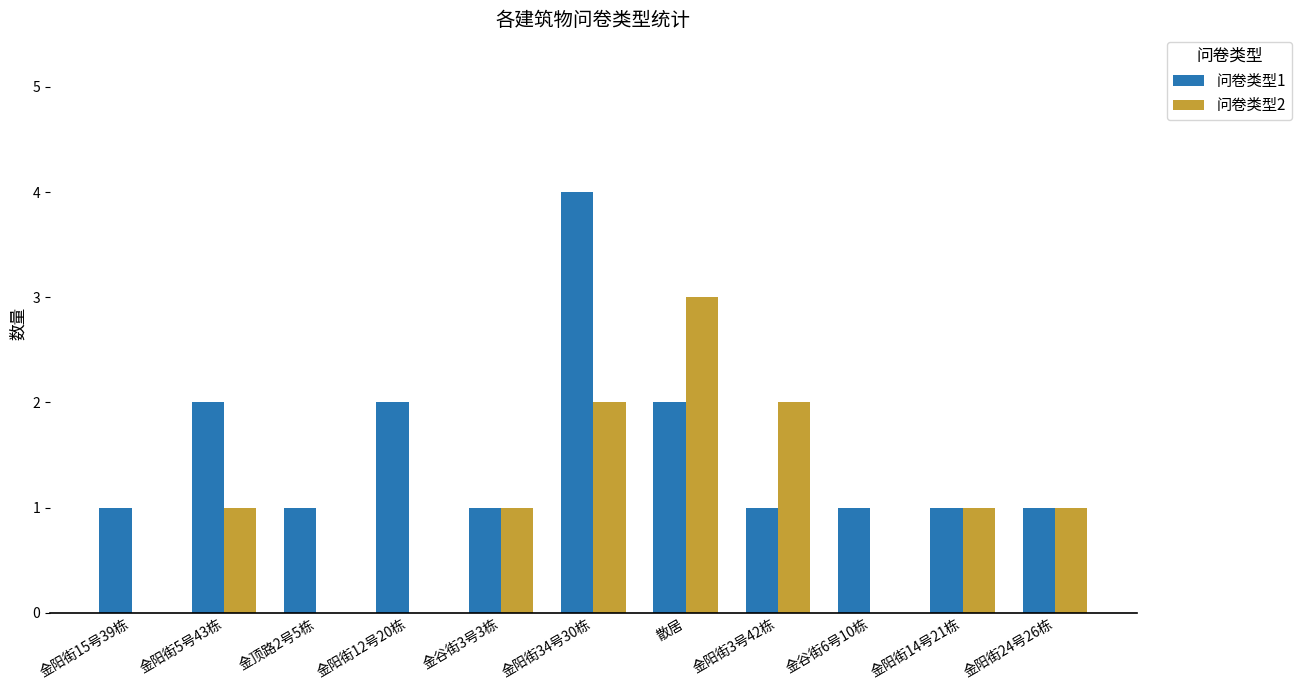

What is the sum of the 问卷类型1 values at 金顶路2号5栋 and 金谷街3号3栋?

2